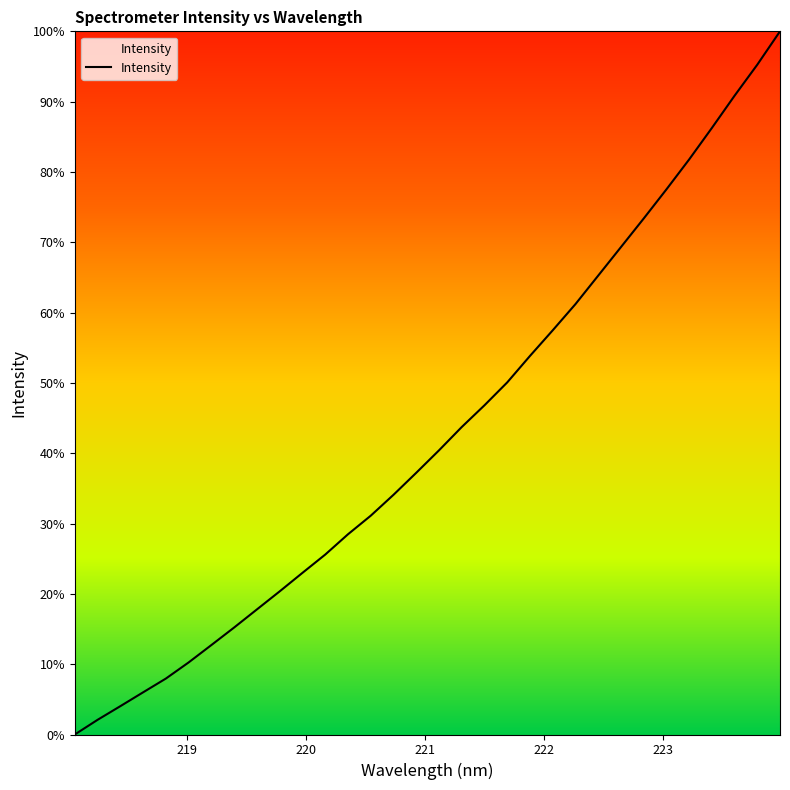

What is the maximum value shown in the chart?

100.0